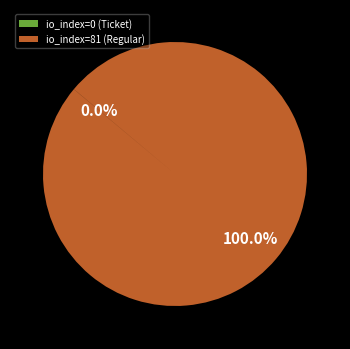

What is the largest slice in the pie chart?

io_index=81 (Regular)